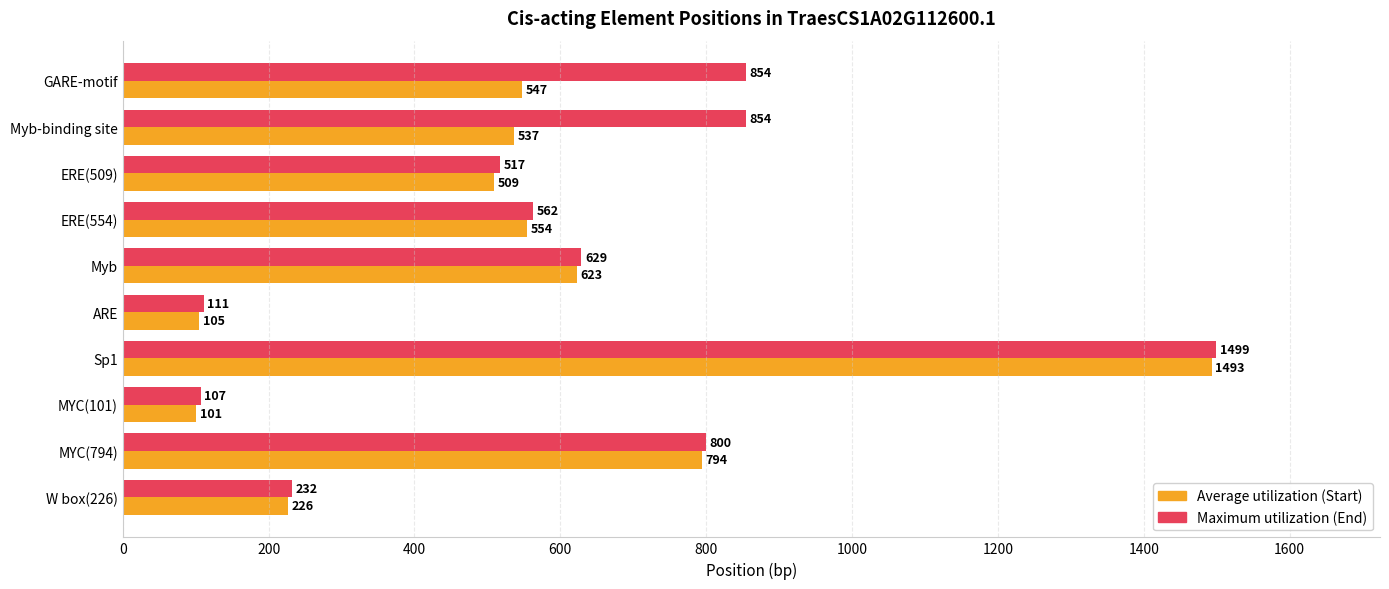

Is the value of Average utilization (Start) at Myb-binding site greater than the value of Maximum utilization (End) at ERE(554)?

No